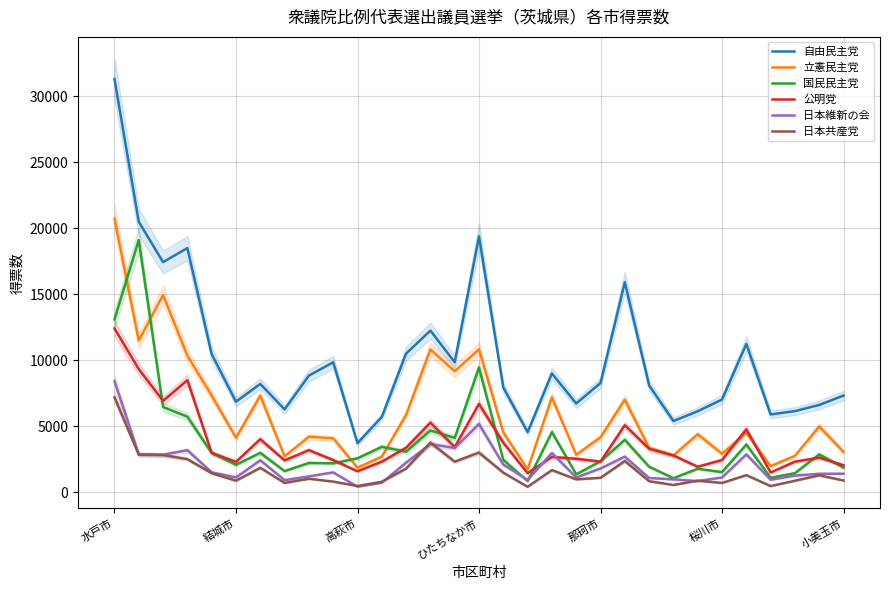

How many intersections are there between 国民民主党 and 立憲民主党?

4